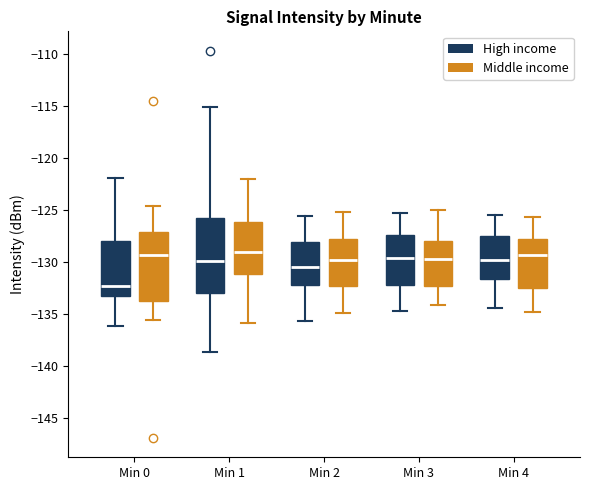

Reading left to right, read every box against the y-axis: the position of its median line, the range the box covers, and the ends of its whiskers. The values are not printed on the chart, so give them approximately, as read against the axis.

Min 0 (High income): median -132.5, box -133.5 to -128.0, whiskers -136.0 to -122.0
Min 0 (Middle income): median -129.5, box -134.0 to -127.0, whiskers -135.5 to -124.5
Min 1 (High income): median -130.0, box -133.0 to -126.0, whiskers -138.5 to -115.0
Min 1 (Middle income): median -129.0, box -131.0 to -126.0, whiskers -136.0 to -122.0
Min 2 (High income): median -130.5, box -132.0 to -128.0, whiskers -135.5 to -125.5
Min 2 (Middle income): median -130.0, box -132.5 to -128.0, whiskers -135.0 to -125.0
Min 3 (High income): median -129.5, box -132.0 to -127.5, whiskers -134.5 to -125.5
Min 3 (Middle income): median -129.5, box -132.5 to -128.0, whiskers -134.0 to -125.0
Min 4 (High income): median -130.0, box -131.5 to -127.5, whiskers -134.5 to -125.5
Min 4 (Middle income): median -129.5, box -132.5 to -128.0, whiskers -135.0 to -125.5